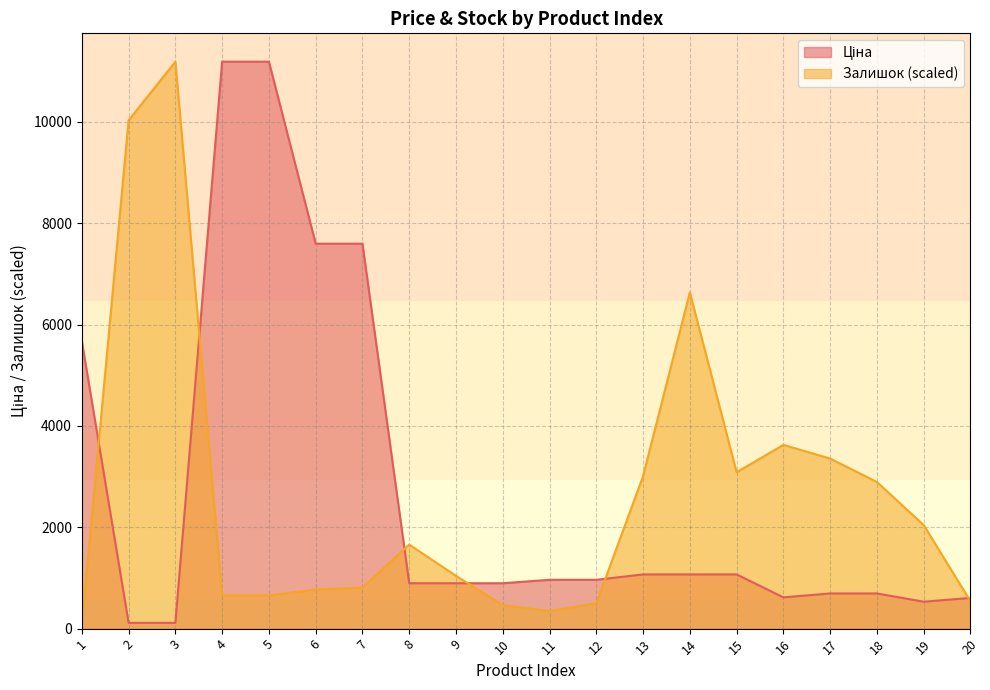

What is the total value across all series at 13?

4079.0